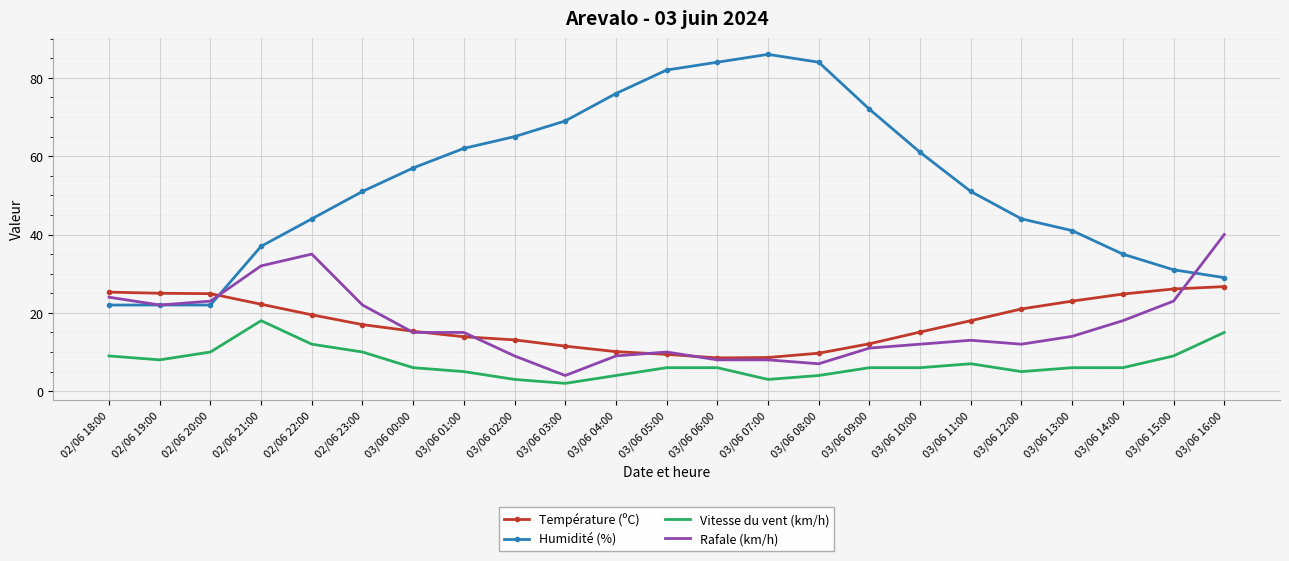

Which series ends up on top after the final intersection of Humidité (%) and Rafale (km/h)?

Rafale (km/h)